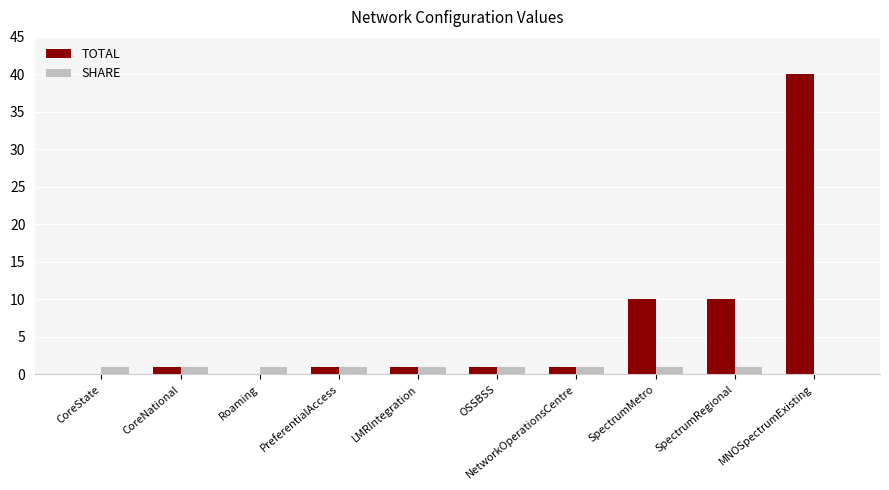

How many groups of bars are there?

10